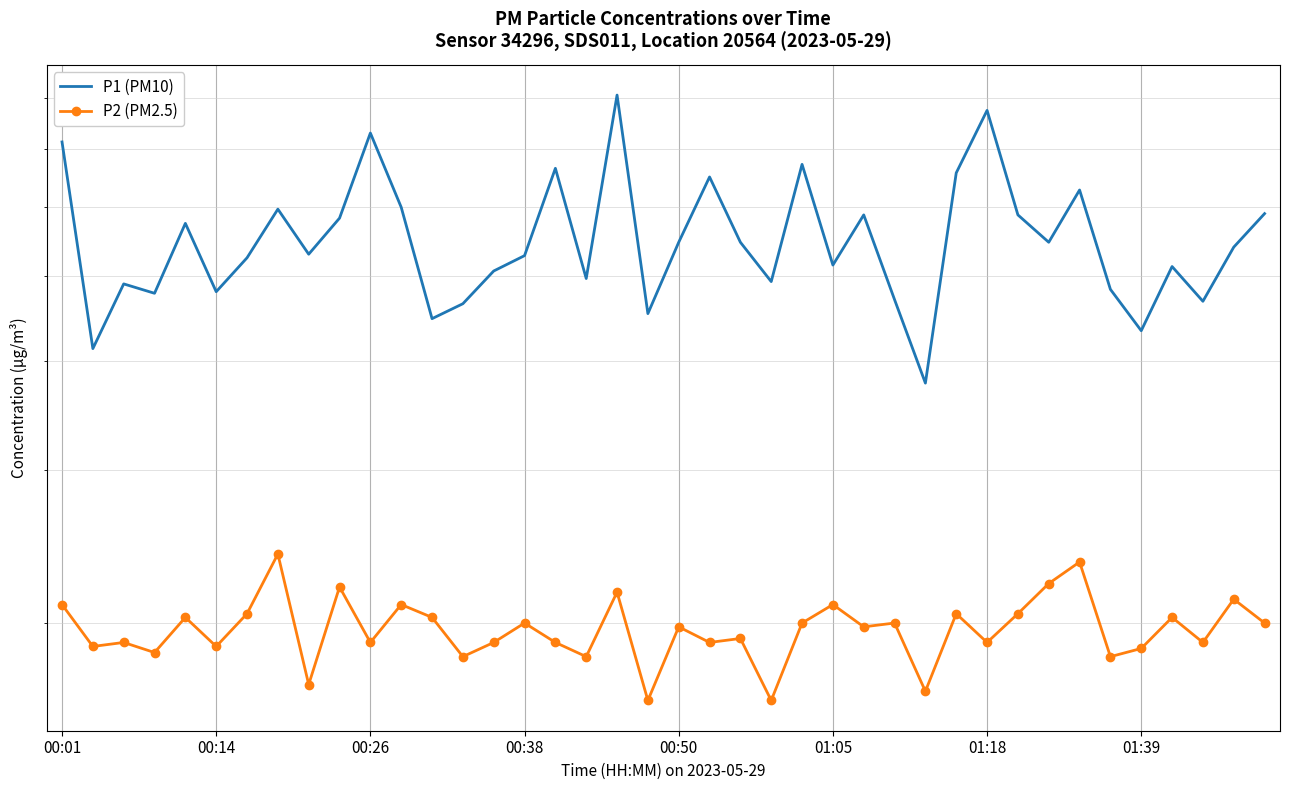

How many distinct data groups are displayed?

2